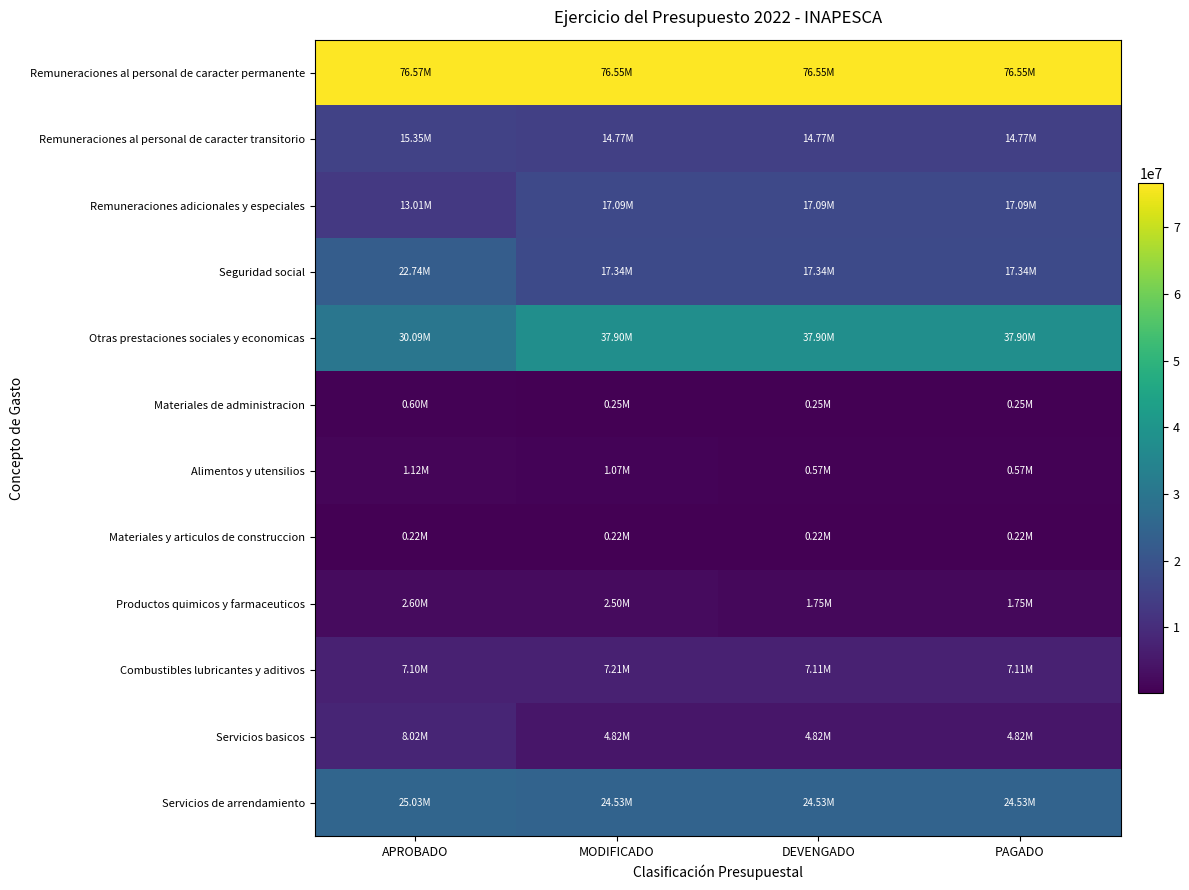

What is the total value across all series at MODIFICADO?

204253294